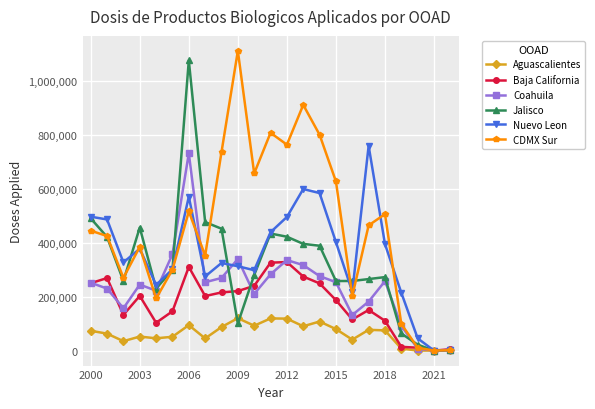

Which series has the largest total across all categories?

CDMX Sur